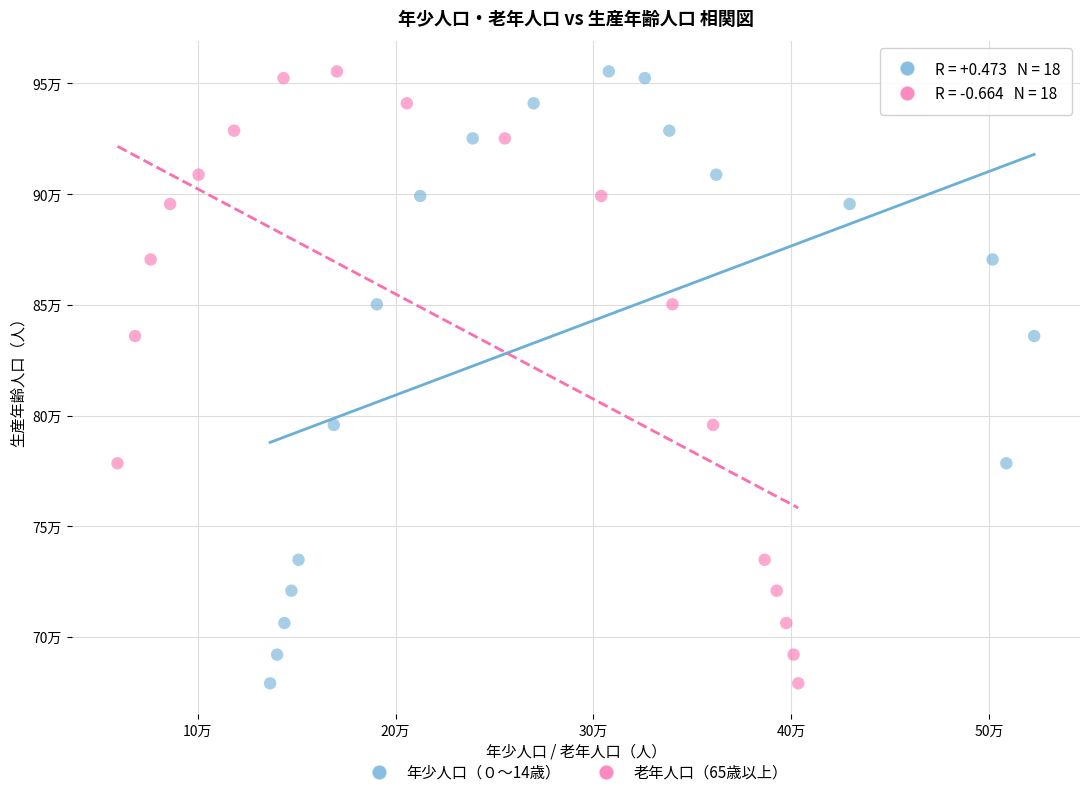

What are all the series names shown in the legend?

年少人口（０～14歳）, 老年人口（65歳以上）